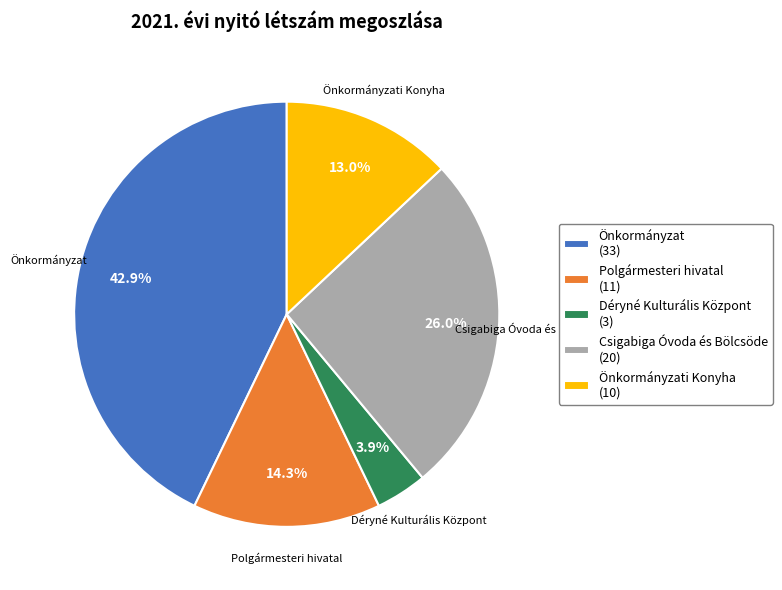

Combined, what portion of the pie is Déryné Kulturális Központ and Polgármesteri hivatal?

18.2%